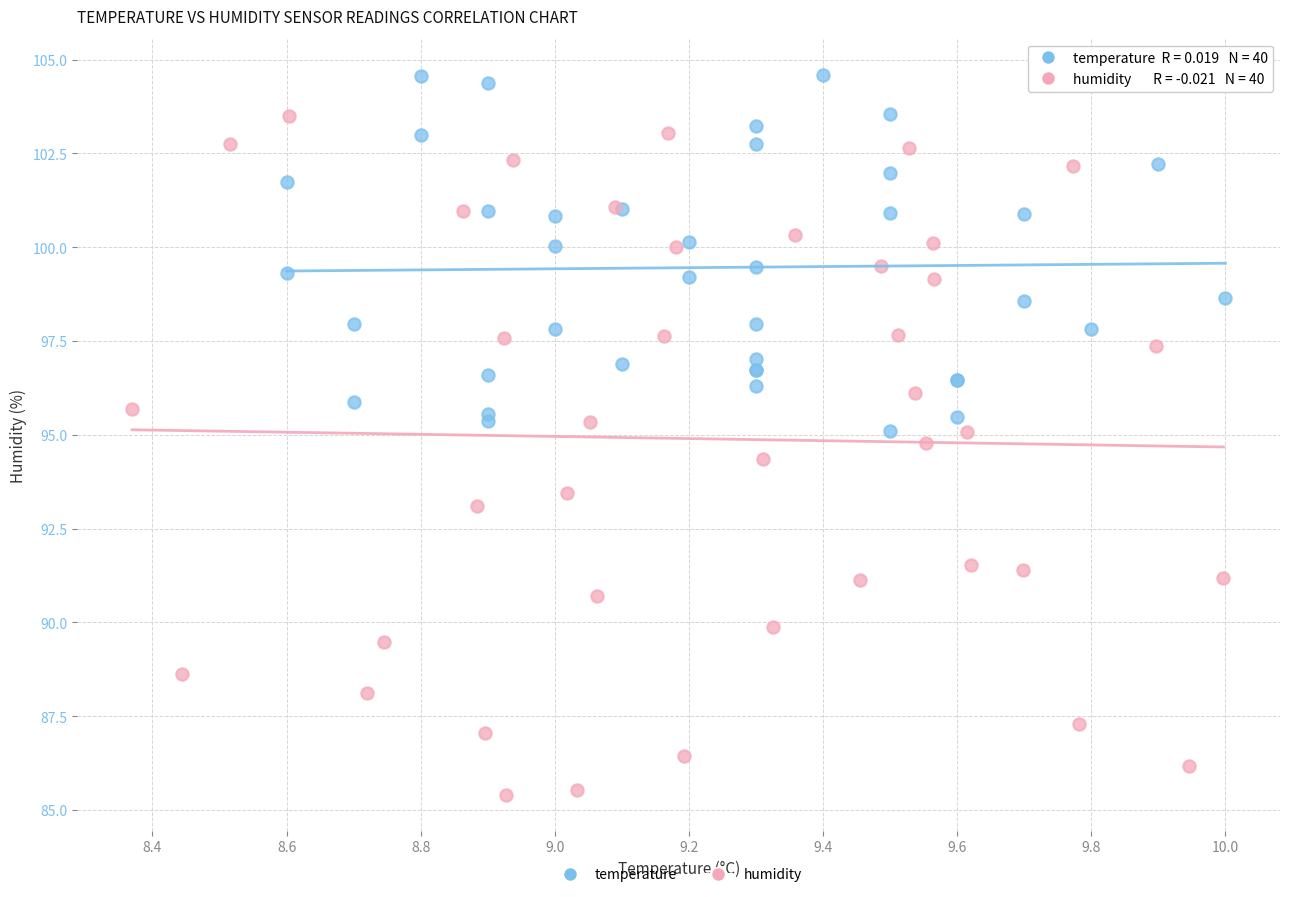

Which series has the widest spread of Y values?

humidity